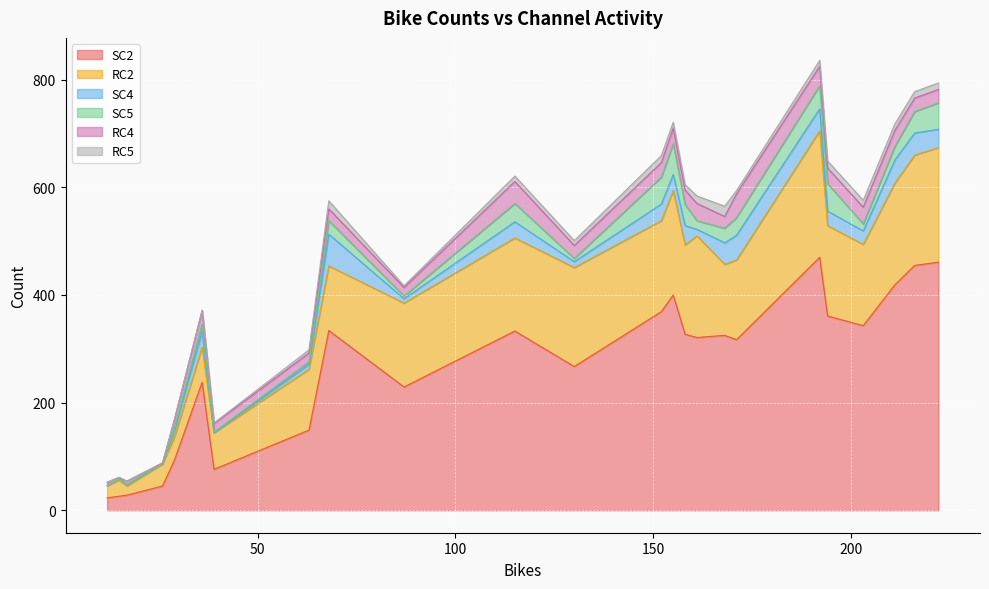

What is the total value across all series at 216?

778